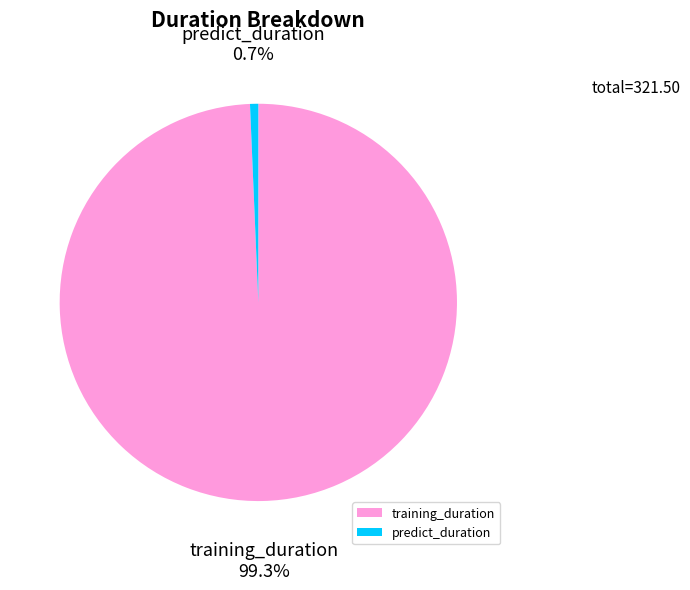

What portion of the pie excludes predict_duration?

99.3%